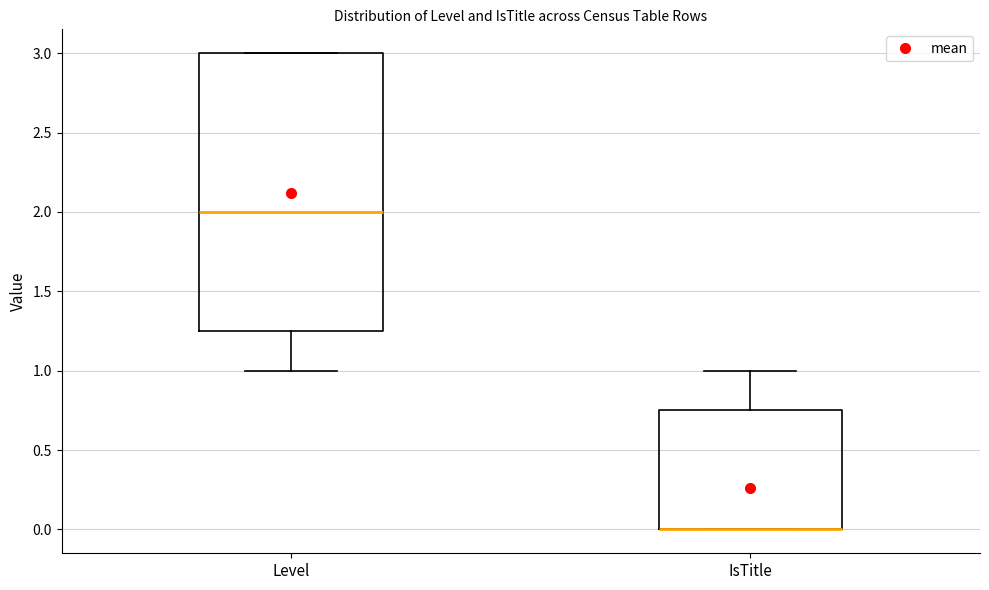

Reading left to right, transcribe this box plot: for each box, give where its median line is, the range the box spans, and where its two whiskers end, as read against the y-axis. The values are not printed on the chart, so give them approximately, as read against the axis.

Level: median 2.00, box 1.25 to 3.00, whiskers 1.00 to 3.00
IsTitle: median 0.00 (drawn on the box's lower edge), box 0.00 to 0.75, whiskers 0.00 to 1.00